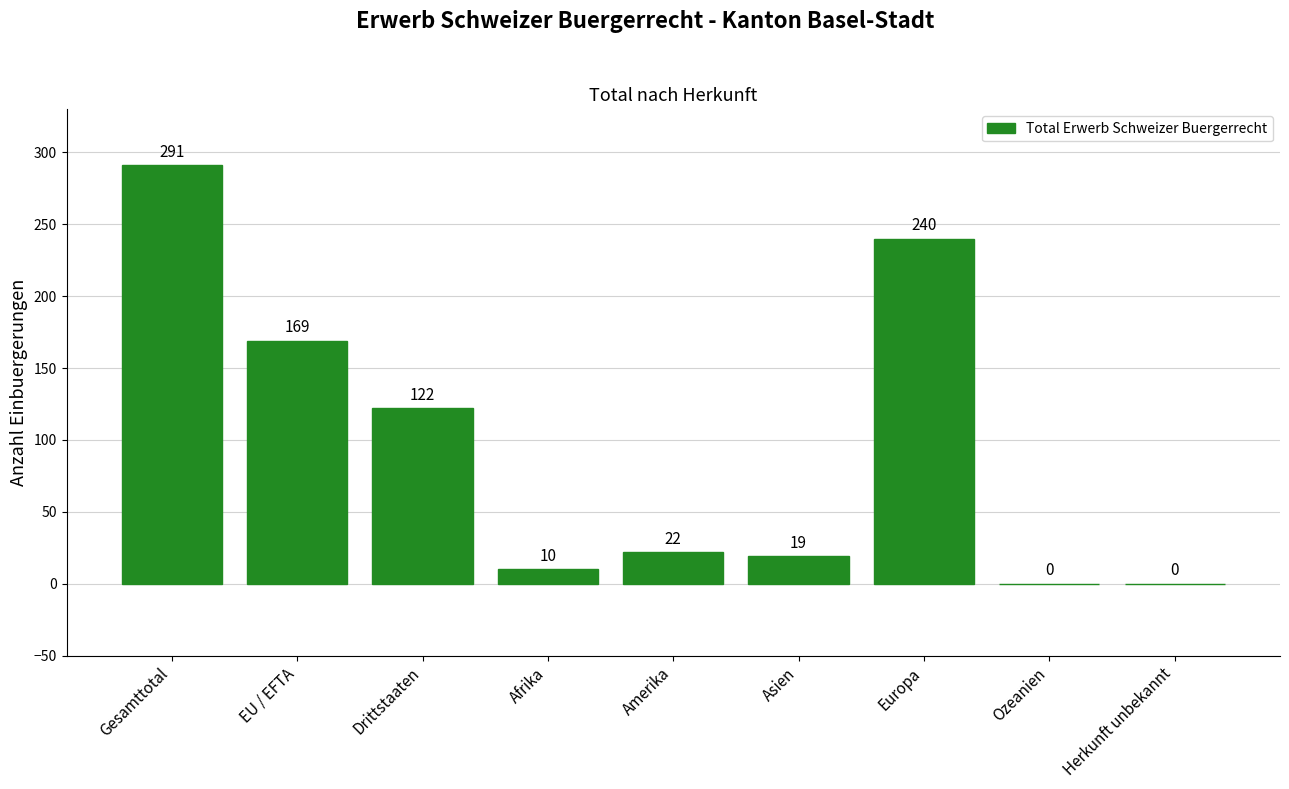

What is the greatest value displayed?

291